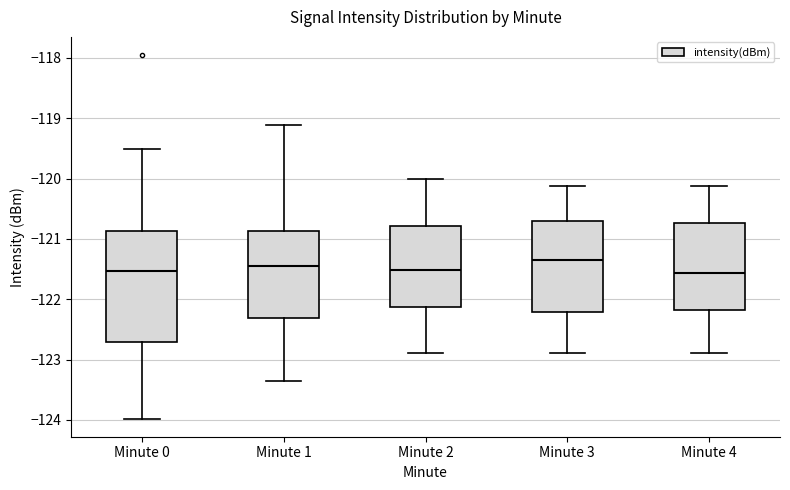

Which box is the tallest, from its lower edge to its upper edge?

Minute 0